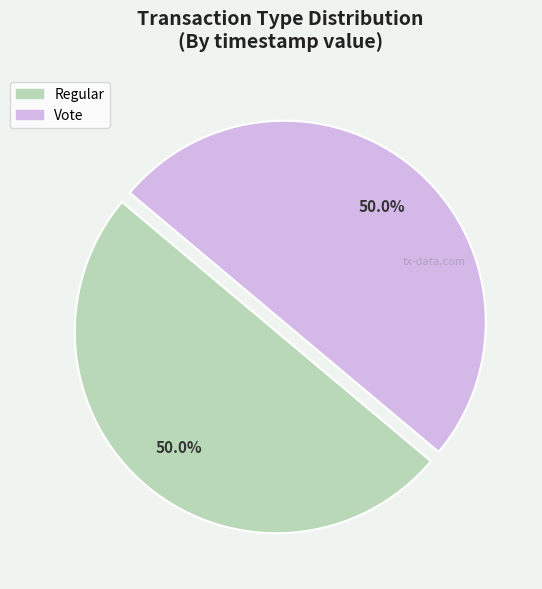

Count the number of slices in the pie.

2